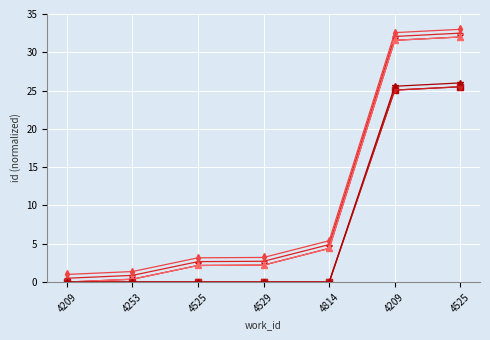

Does the chart have visible grid lines?

Yes